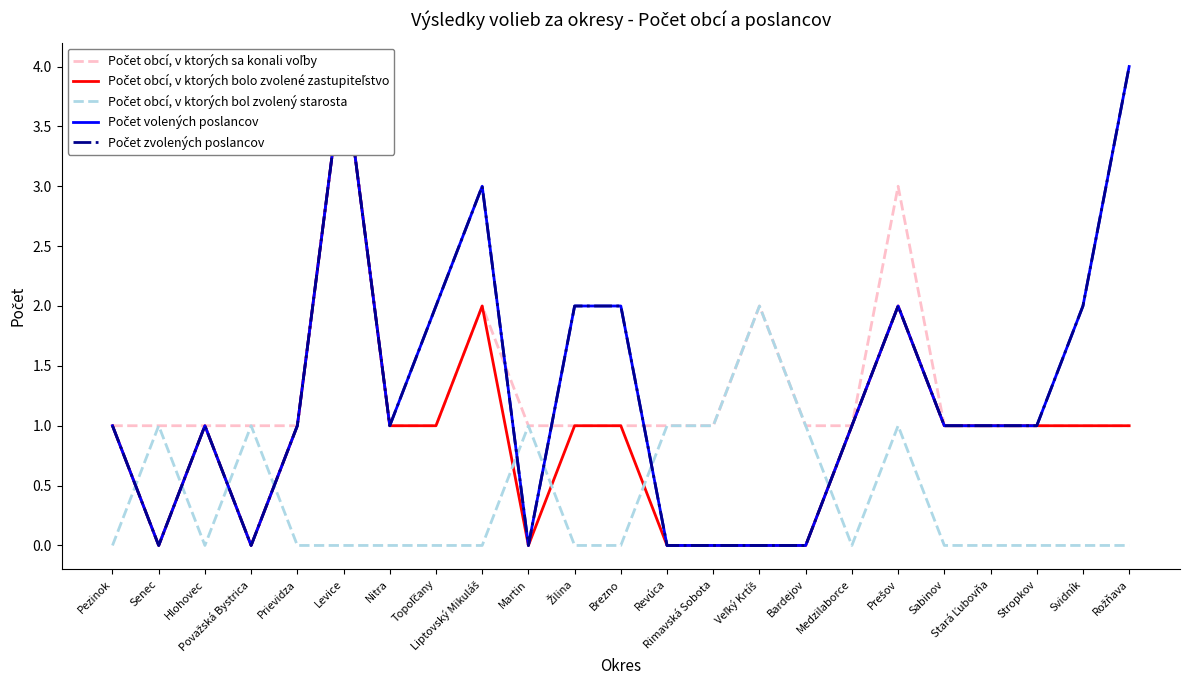

What is the spread (max minus min) of values at Liptovský Mikuláš?

3